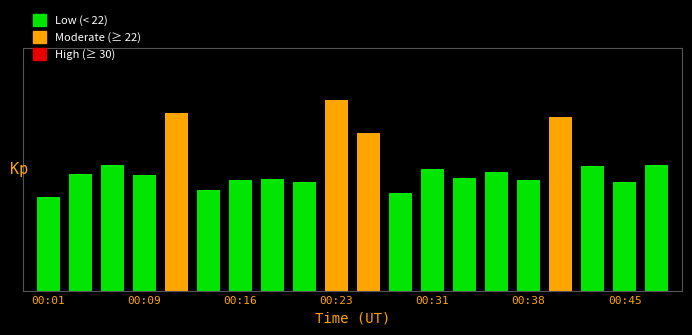

Are the bars horizontal?

No